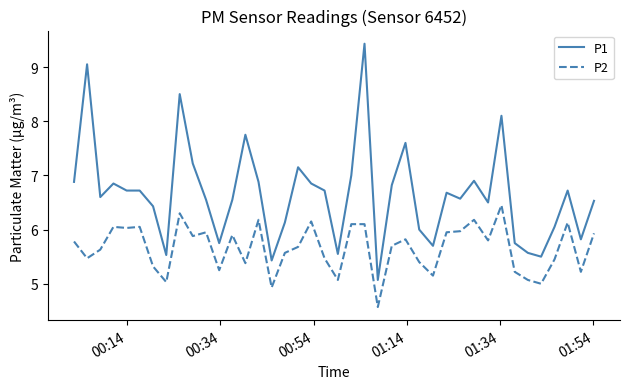

List the series in order of their peak value, lowest first.

P2, P1